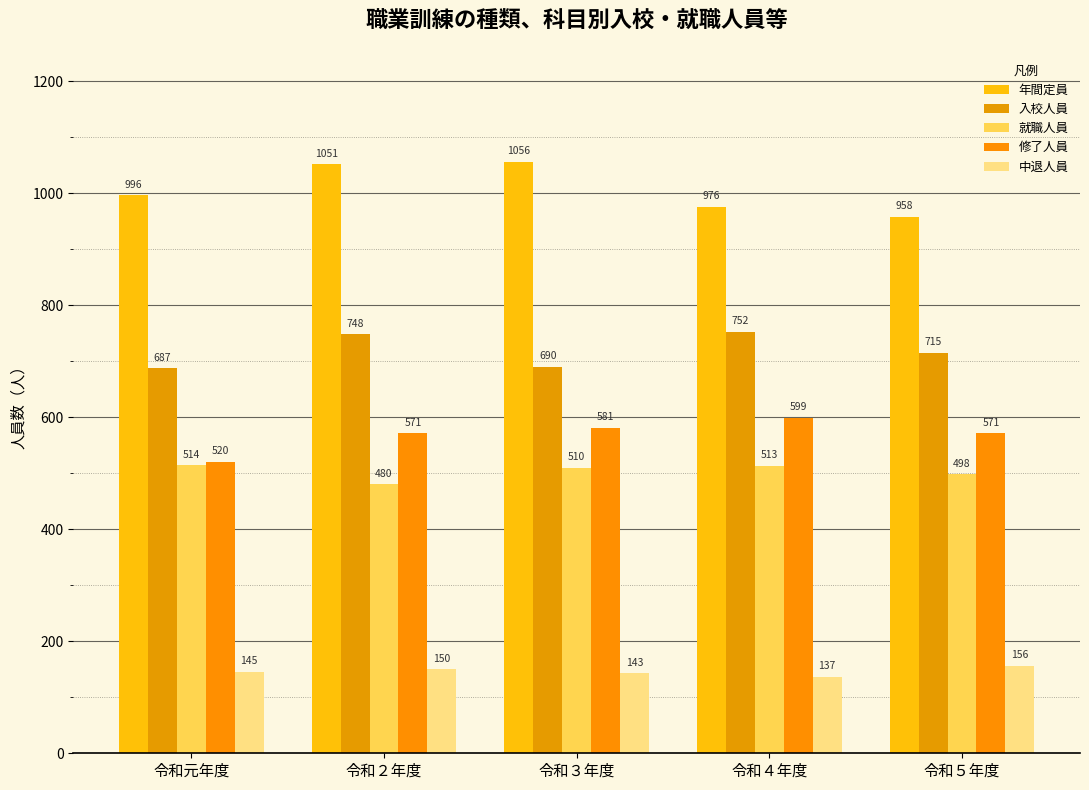

At how many categories does at least one series exceed 397?

5